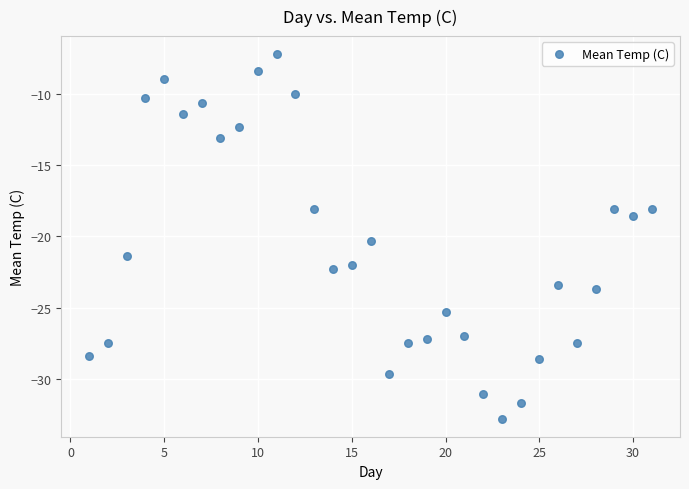

What is the range of Y values (max minus min)?

25.6